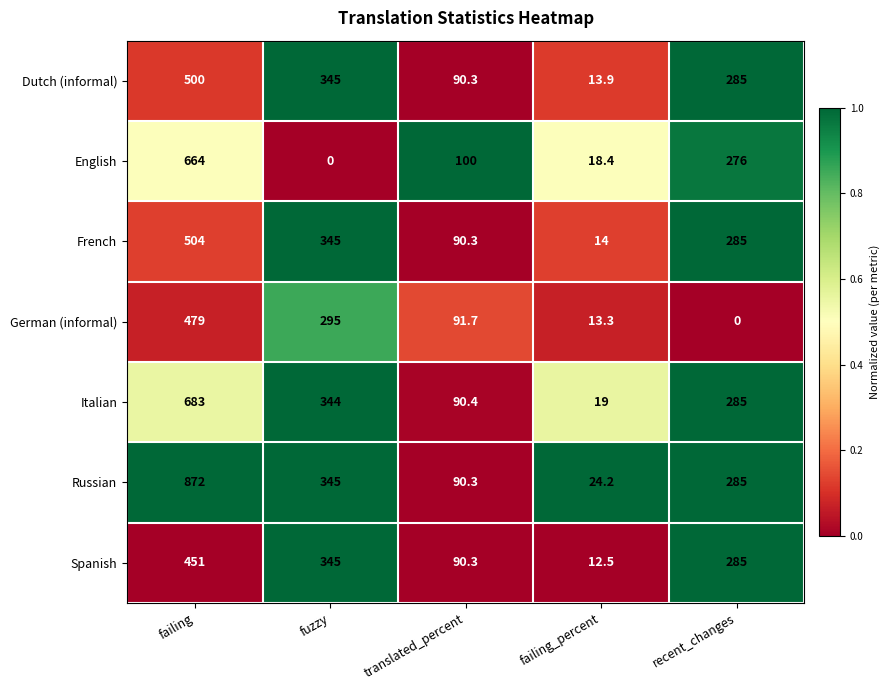

What is the spread (max minus min) of values at failing?

421.0